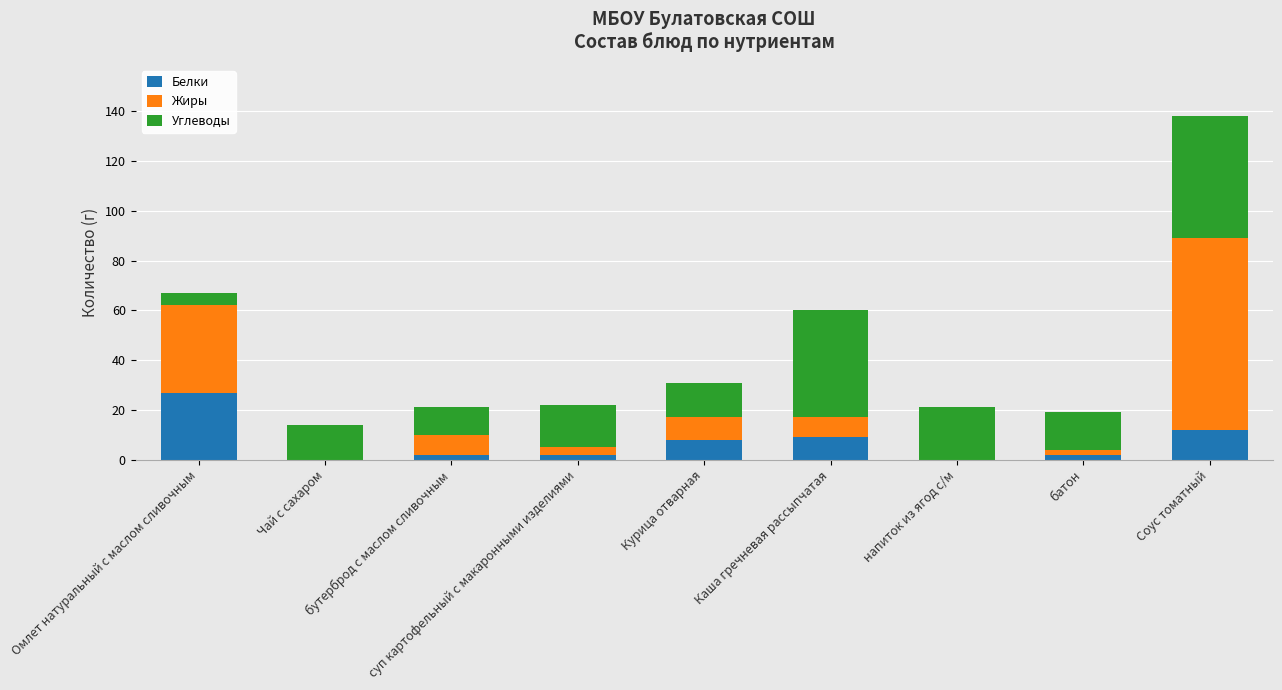

What is the highest value of the Белки series?

27